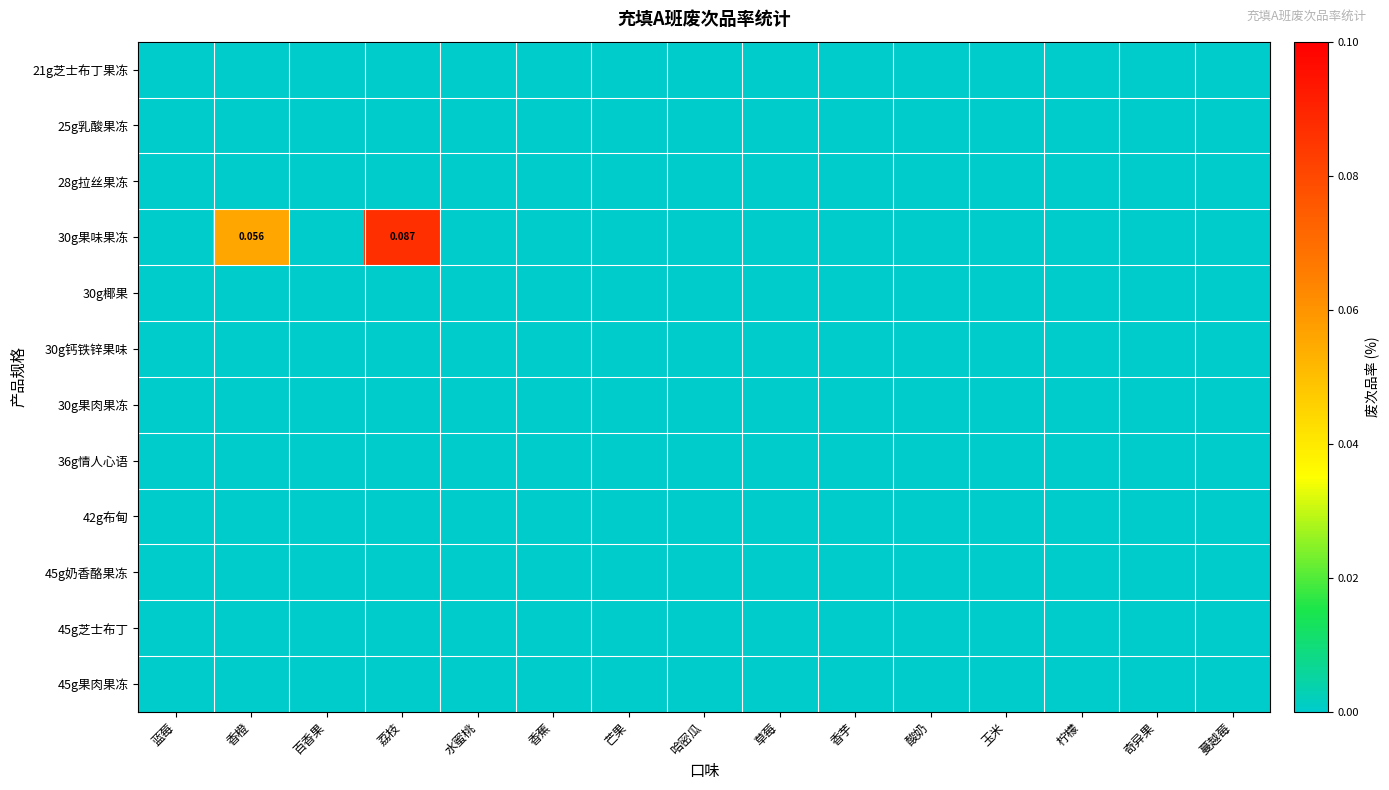

Is it true that 42g布甸 equals 0.0 at 酸奶?

True